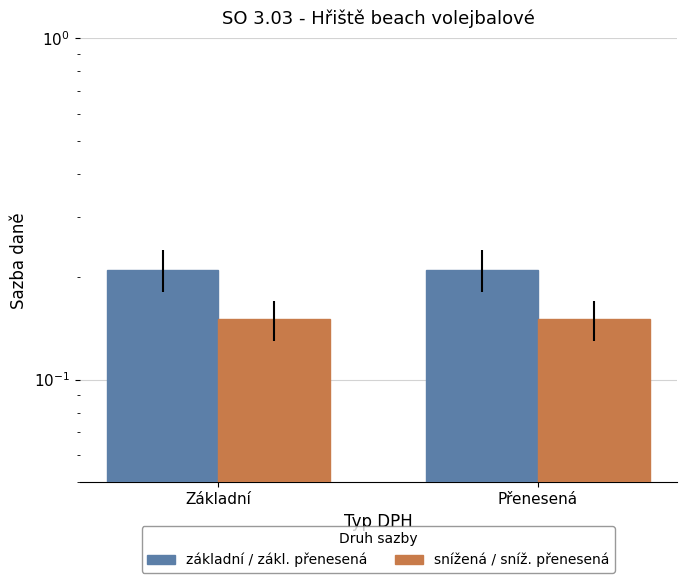

The value of snížená / sníž. přenesená at Základní is 0.1. True or false?

True